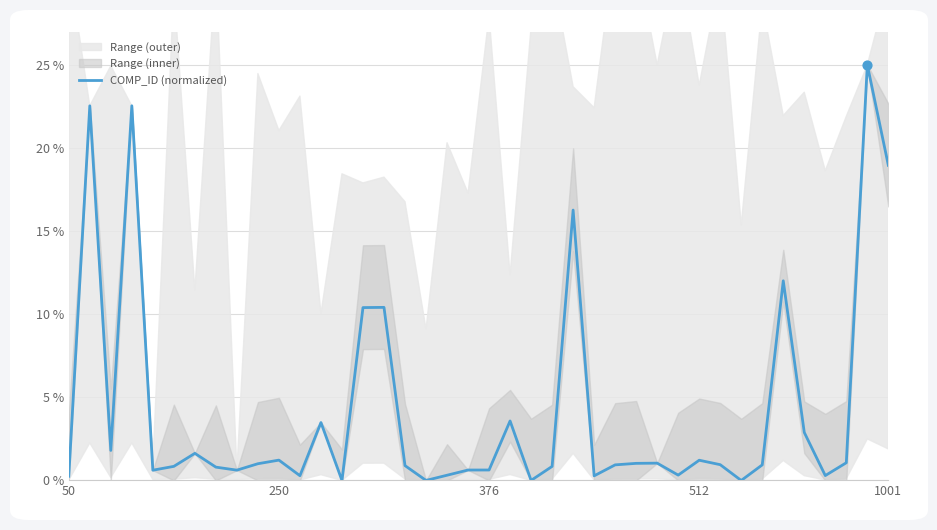

What is the change in value from 26 to 32?

-0.9